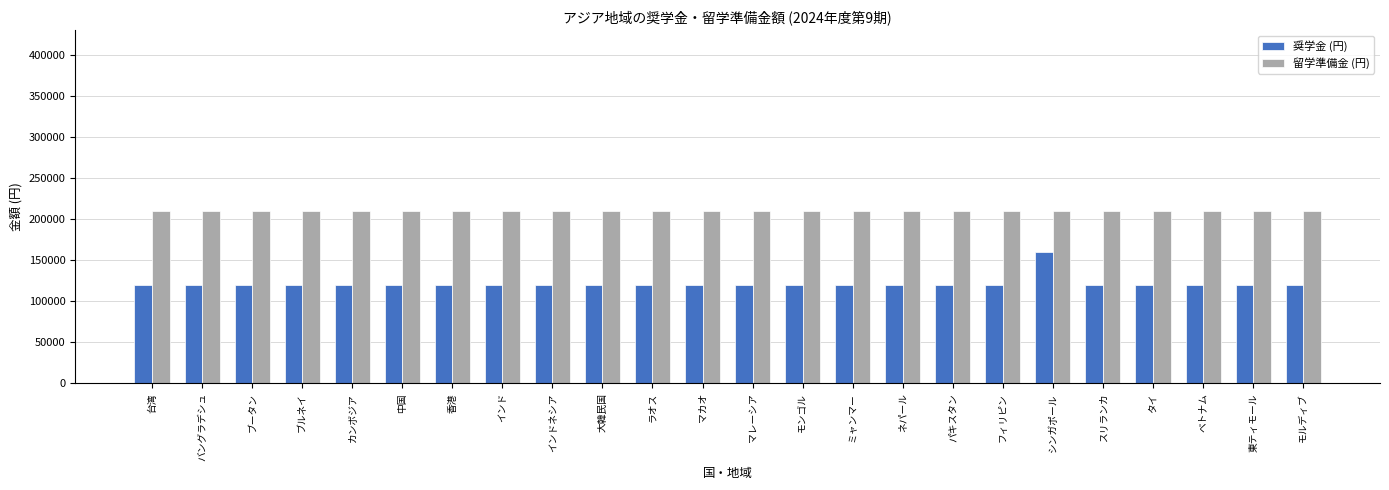

Does the chart contain stacked bars?

No